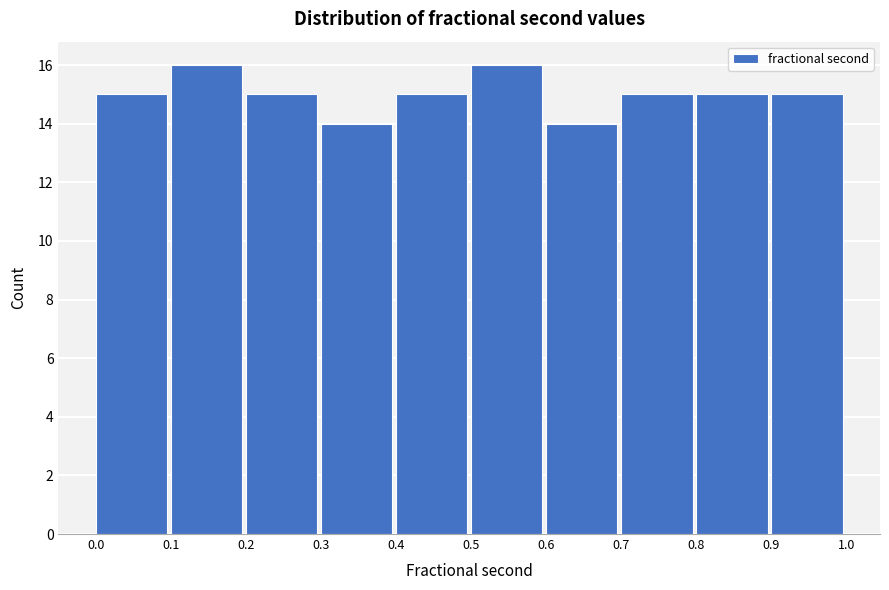

Reading left to right, list every bar in this chart as the range it spans on the x-axis followed by its height. The values are not printed on the chart, so give them approximately, as read against the axis.

0.0 to 0.1: 15
0.1 to 0.2: 16
0.2 to 0.3: 15
0.3 to 0.4: 14
0.4 to 0.5: 15
0.5 to 0.6: 16
0.6 to 0.7: 14
0.7 to 0.8: 15
0.8 to 0.9: 15
0.9 to 1.0: 15